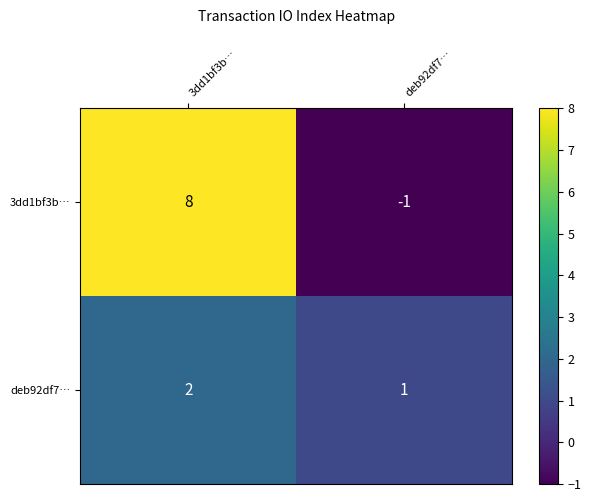

At which category is the sum across all series the highest?

3dd1bf3b…